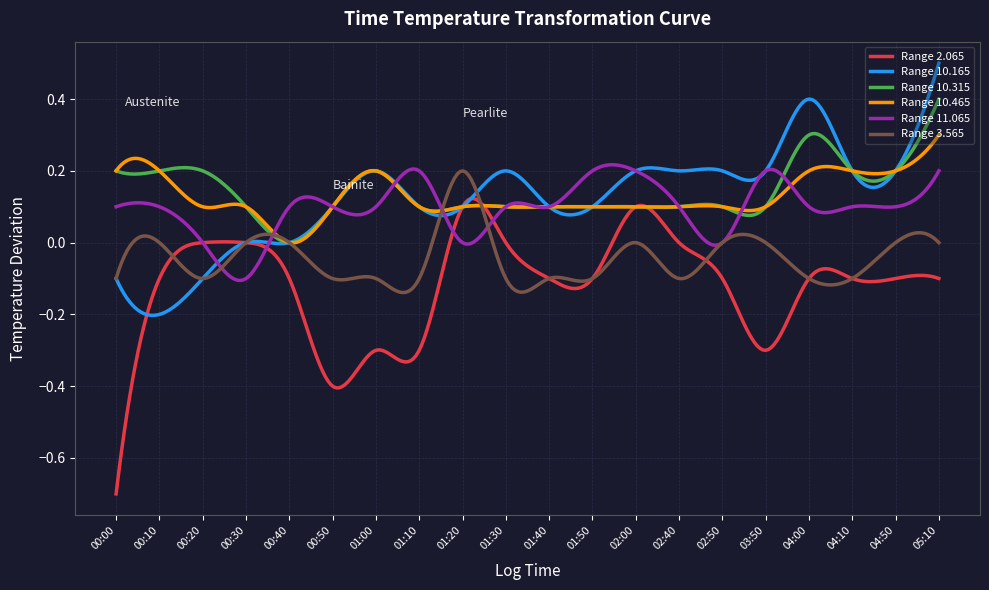

List the series in order of their peak value, highest first.

Range 10.165, Range 10.315, Range 10.465, Range 11.065, Range 3.565, Range 2.065